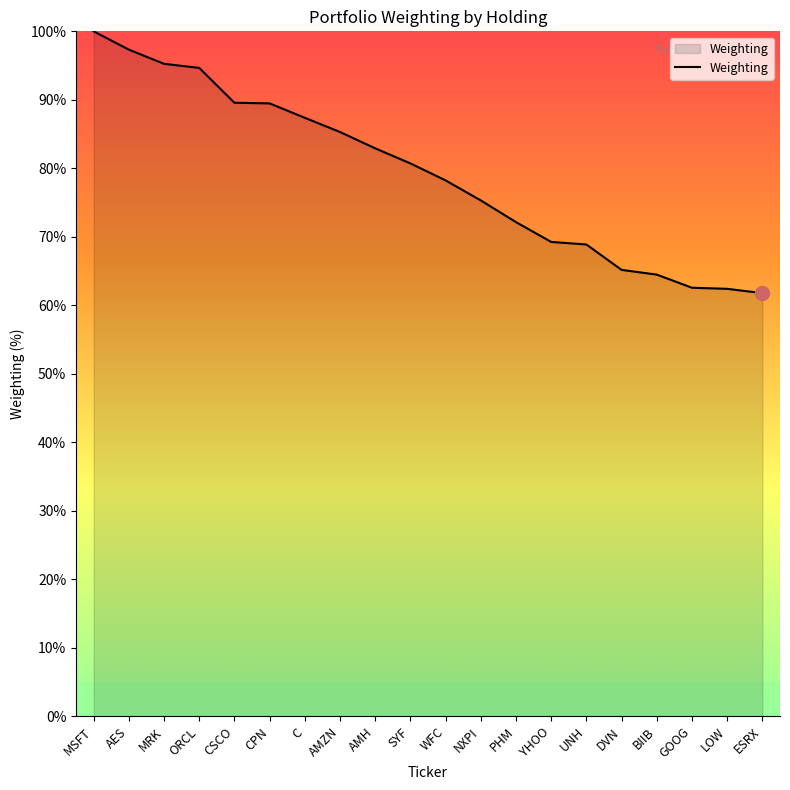

How many lines are shown in the chart?

1